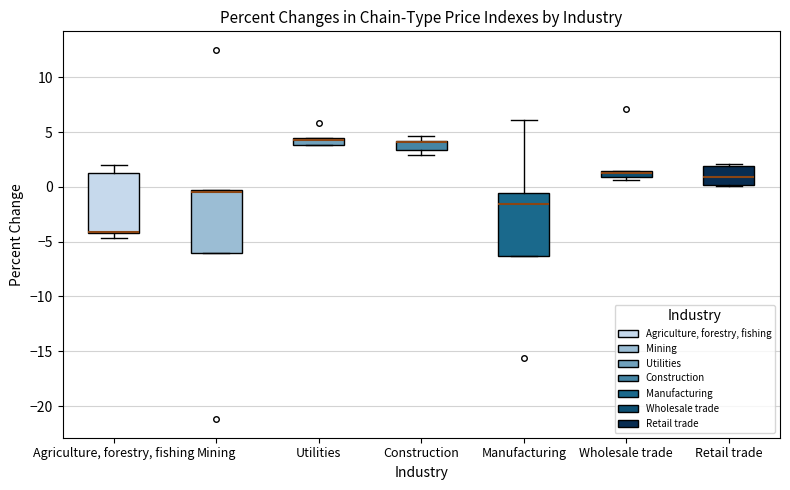

Where is the lower edge of the box for Wholesale trade on the y-axis? The values are not printed on the chart, so give them approximately, as read against the axis.

1.0